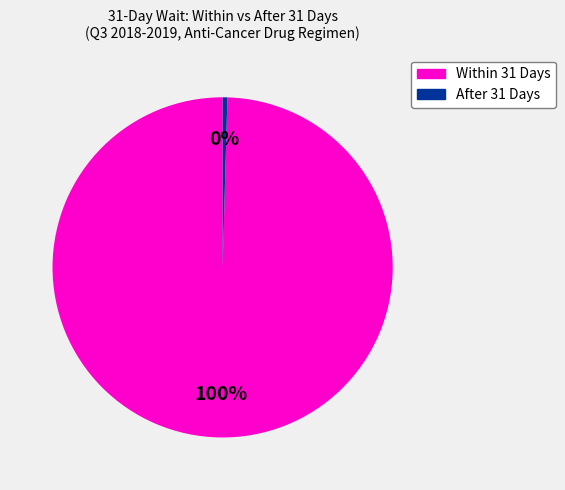

To the nearest percent, what is the average slice percentage?

50%